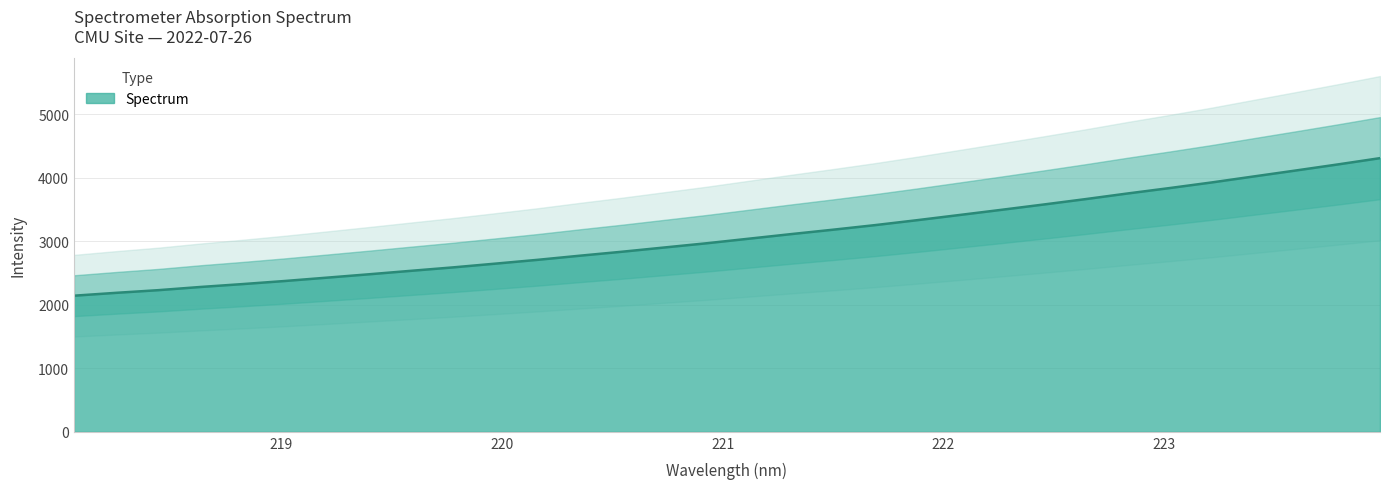

What is the label of the 19th point from the left?

221.4993